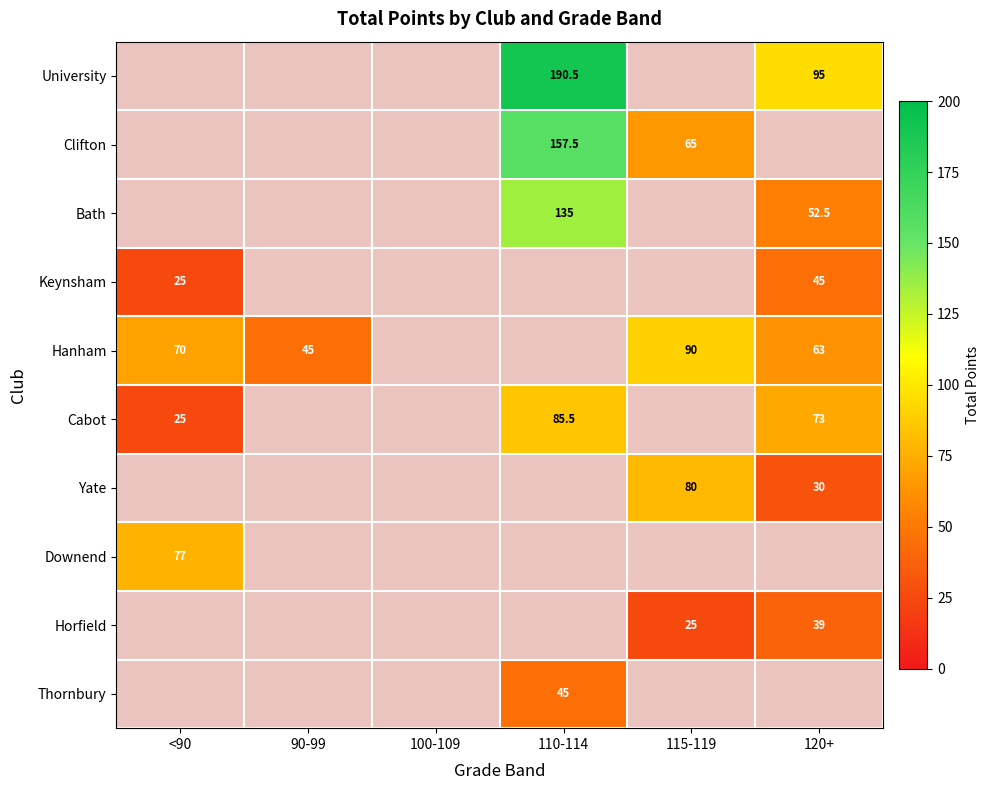

Which label corresponds to the largest value in the chart?

110-114